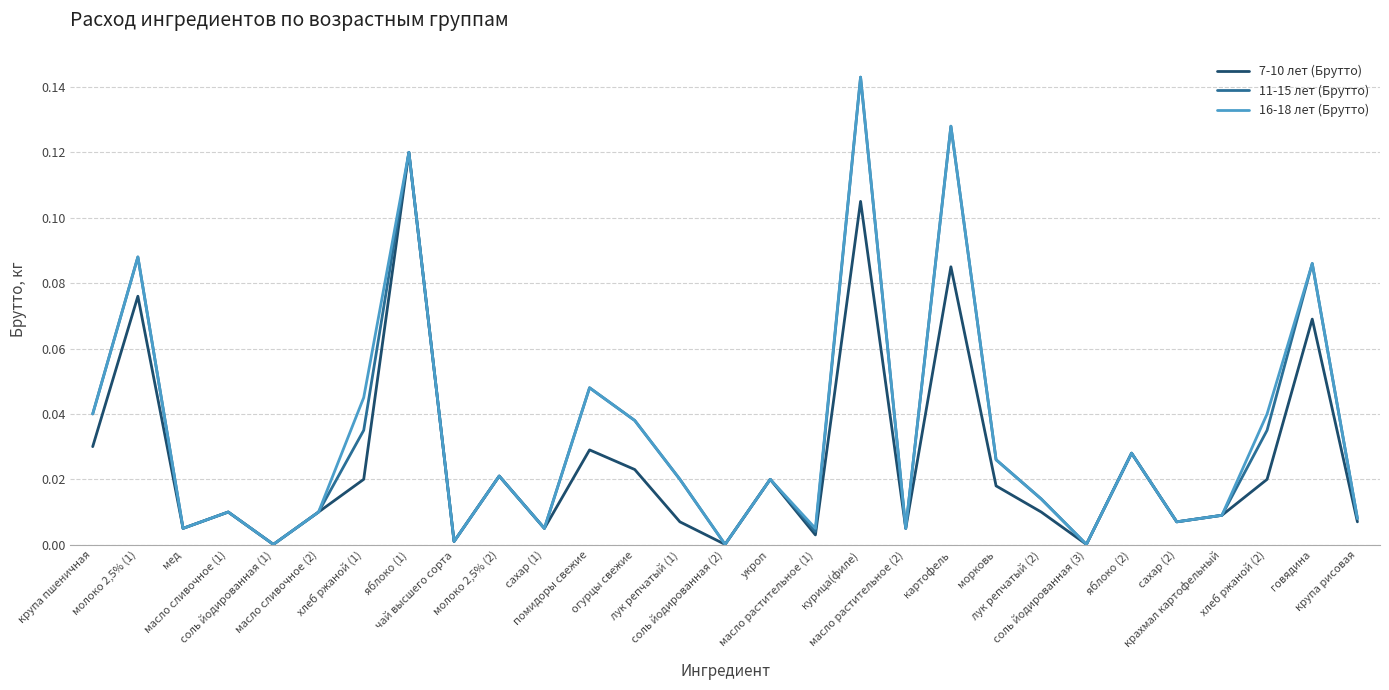

At which category does the chart reach its peak across all series?

курица(филе)